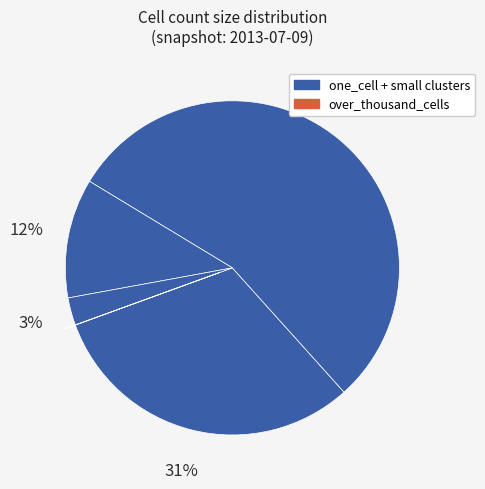

Which slice is the smallest?

over_thousand_cells